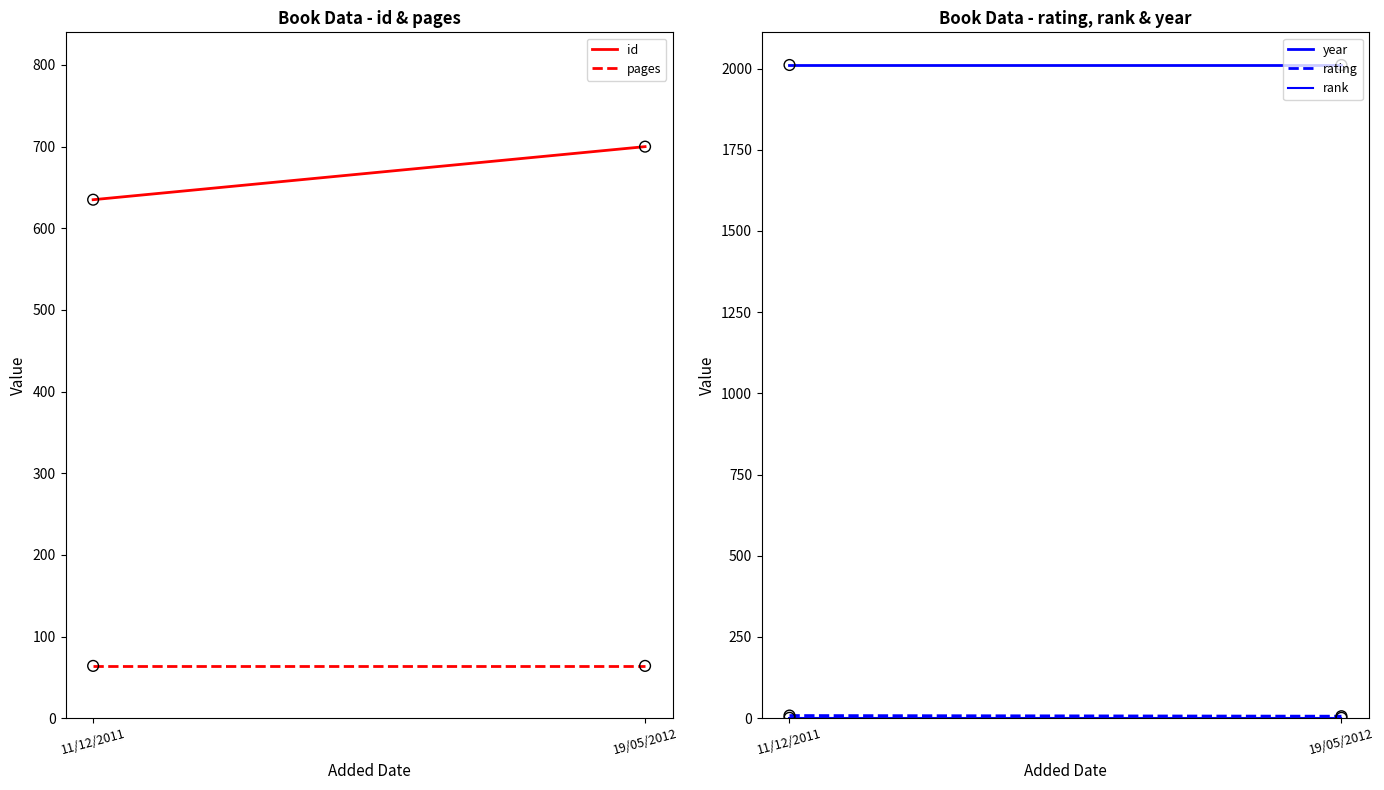

Which series has the largest total across all categories?

year